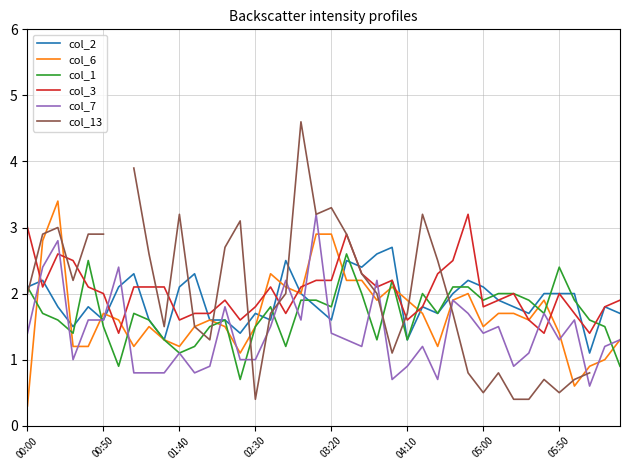

What is the spread (max minus min) of values at 37?

1.0